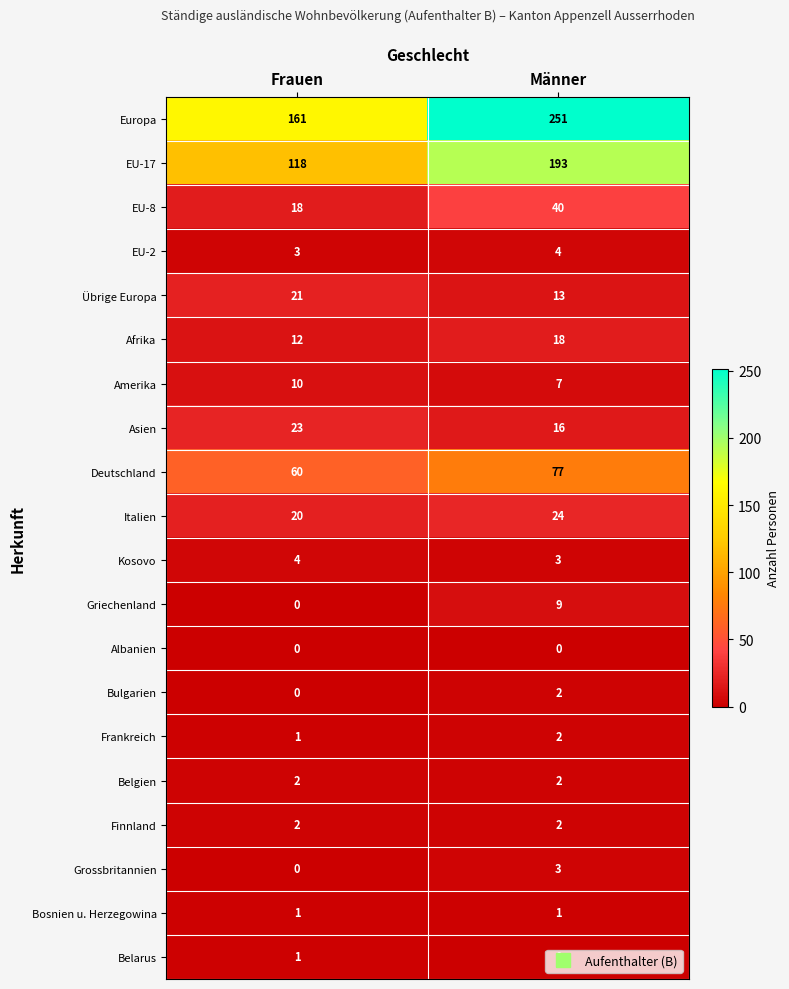

The value of Finnland at Frauen is 2. True or false?

True